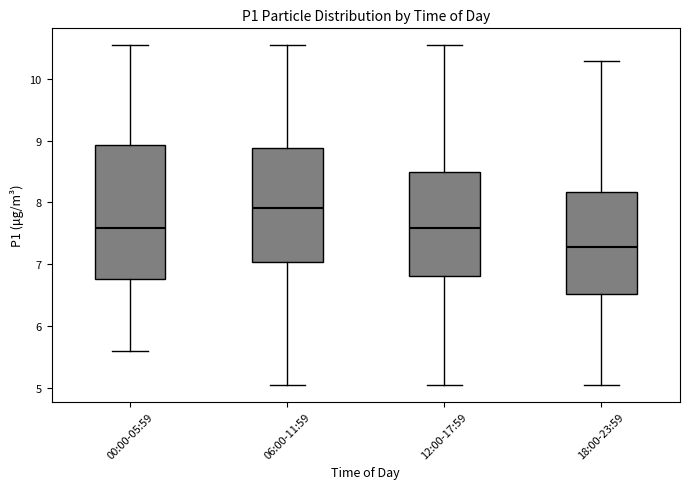

Reading left to right, read every box against the y-axis: the position of its median line, the range the box covers, and the ends of its whiskers. The values are not printed on the chart, so give them approximately, as read against the axis.

00:00-05:59: median 7.6, box 6.8 to 8.9, whiskers 5.6 to 10.5
06:00-11:59: median 7.9, box 7.0 to 8.9, whiskers 5.1 to 10.5
12:00-17:59: median 7.6, box 6.8 to 8.5, whiskers 5.1 to 10.5
18:00-23:59: median 7.3, box 6.5 to 8.2, whiskers 5.1 to 10.3